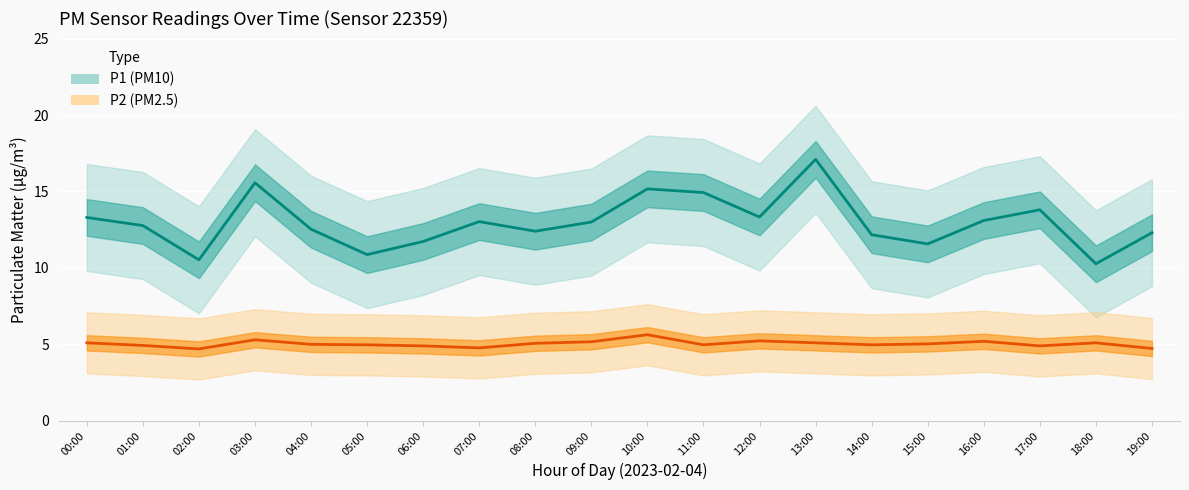

How many data points in P2_lower are less than 3?

9